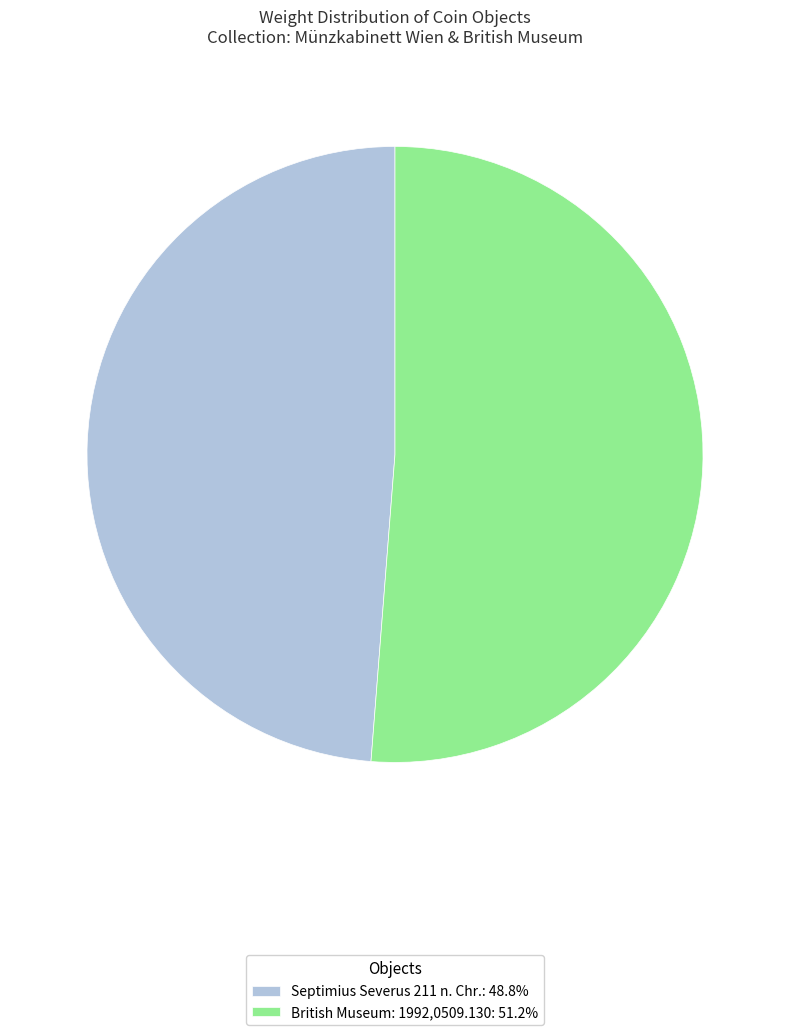

Rank the categories by value from lowest to highest.

Septimius Severus 211 n. Chr., British Museum: 1992,0509.130